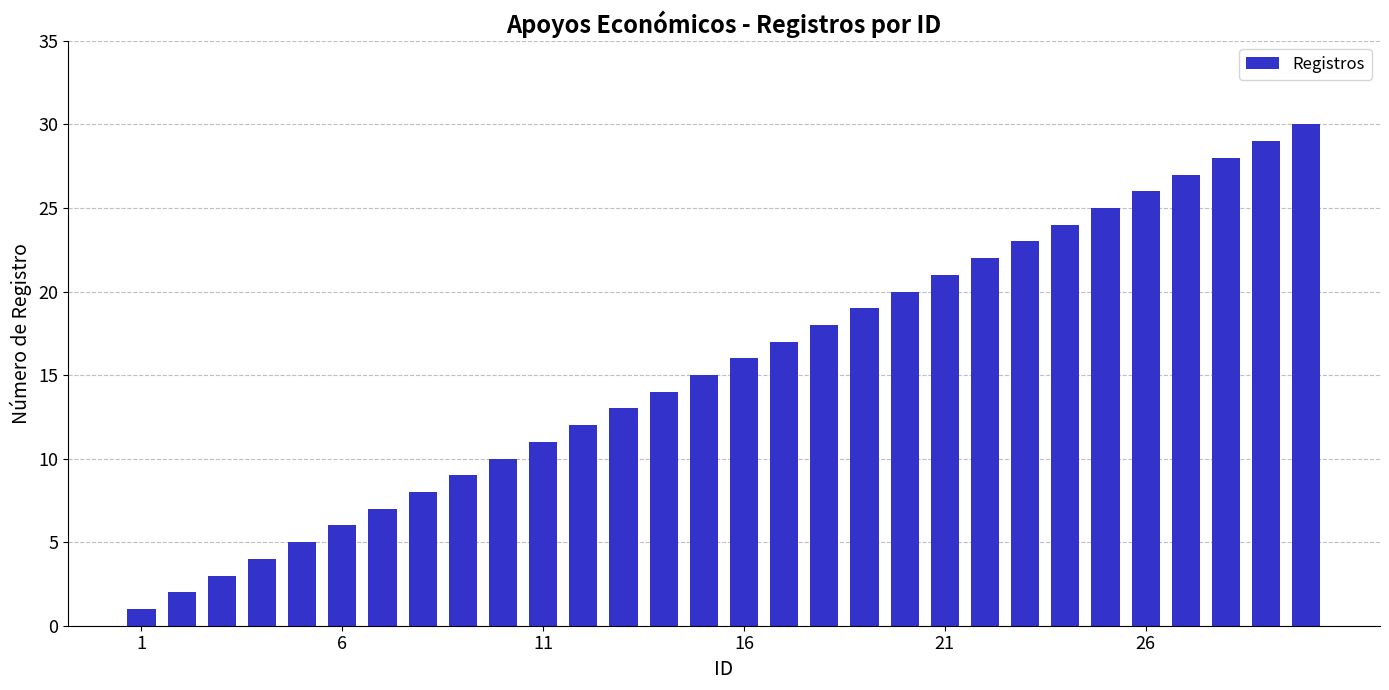

What is the smallest value displayed?

1